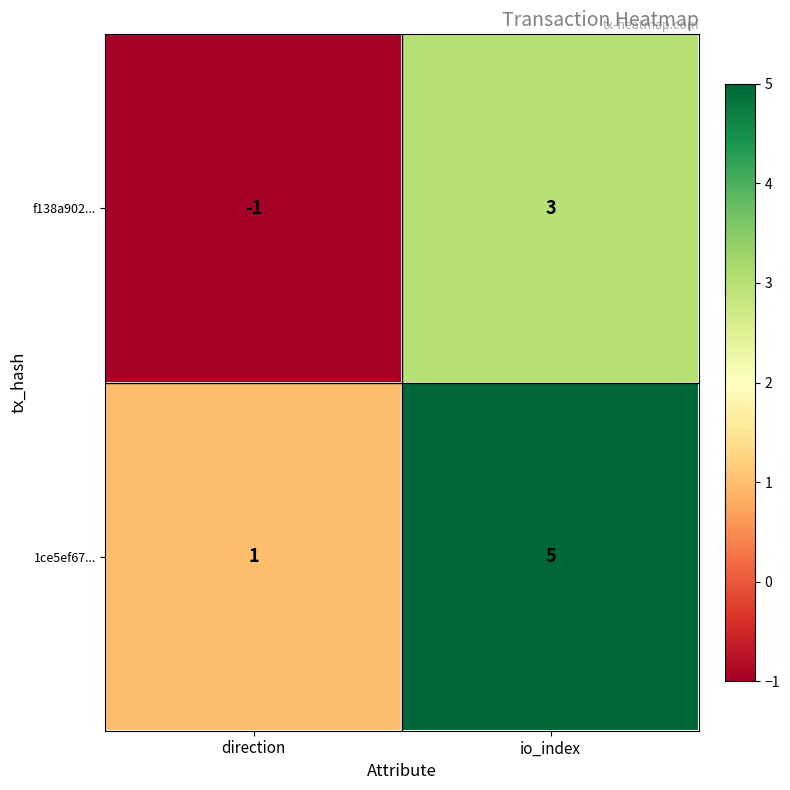

The value of 1ce5ef67... at direction is 1. True or false?

True